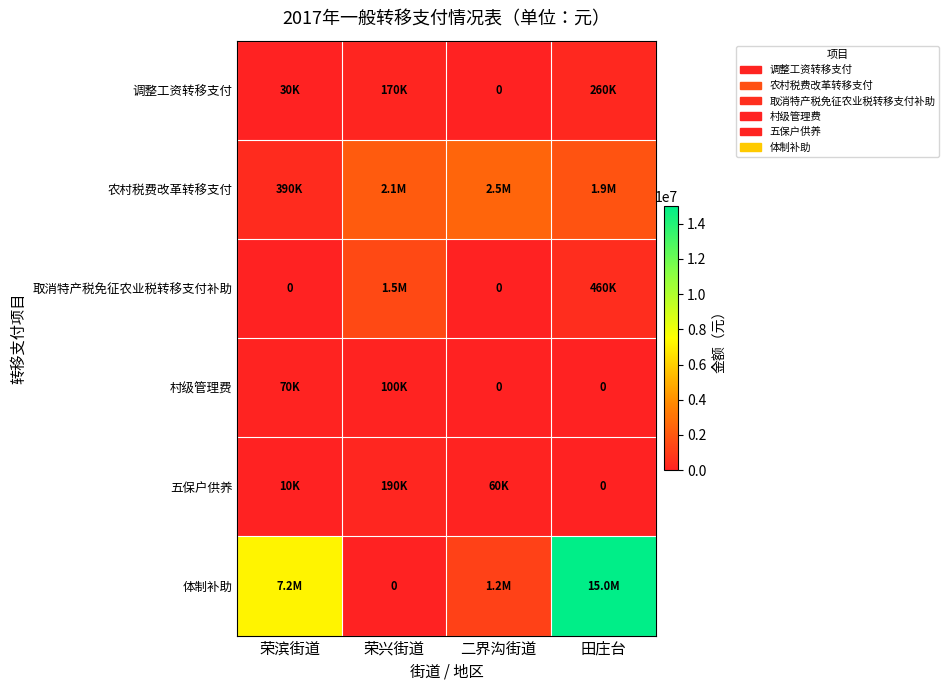

At 田庄台, list the series in order from smallest to largest.

村级管理费, 五保户供养, 调整工资转移支付, 取消特产税免征农业税转移支付补助, 农村税费改革转移支付, 体制补助